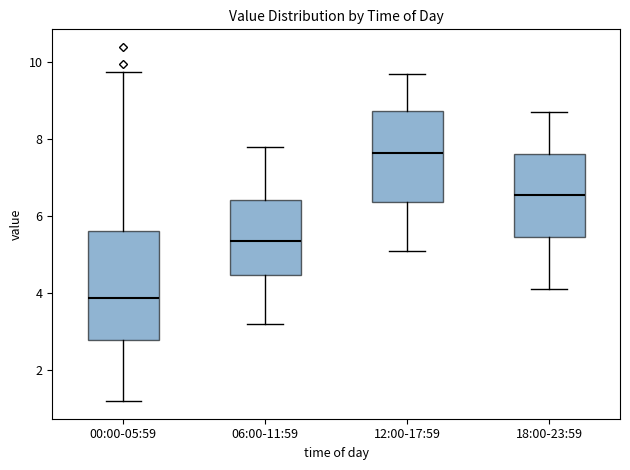

Reading left to right, transcribe this box plot: for each box, give where its median line is, the range the box spans, and where its two whiskers end, as read against the y-axis. The values are not printed on the chart, so give them approximately, as read against the axis.

00:00-05:59: median 3.8, box 2.8 to 5.6, whiskers 1.2 to 9.8
06:00-11:59: median 5.4, box 4.4 to 6.4, whiskers 3.2 to 7.8
12:00-17:59: median 7.6, box 6.4 to 8.8, whiskers 5.2 to 9.8
18:00-23:59: median 6.6, box 5.4 to 7.6, whiskers 4.2 to 8.8